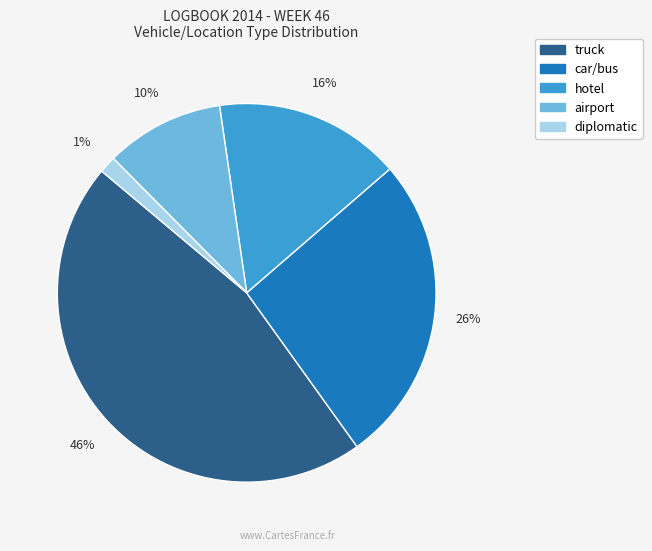

Does any single category account for the majority?

No